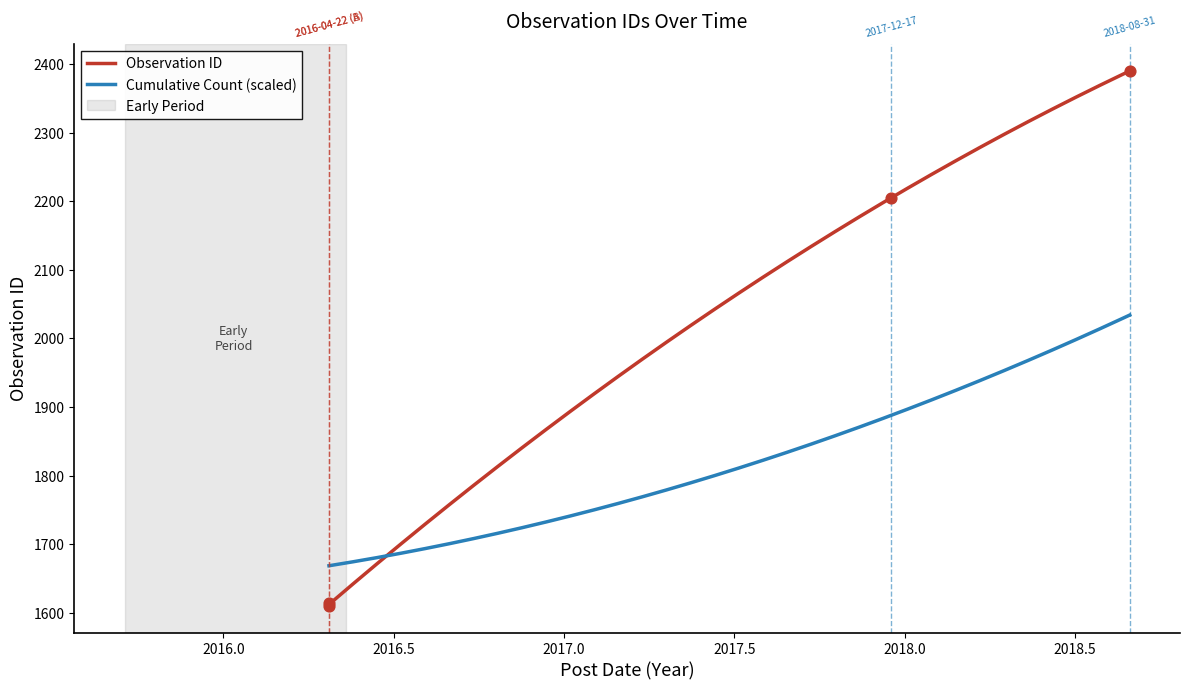

Which has a higher value, 2016-04-22 or 2018-08-31?

2018-08-31